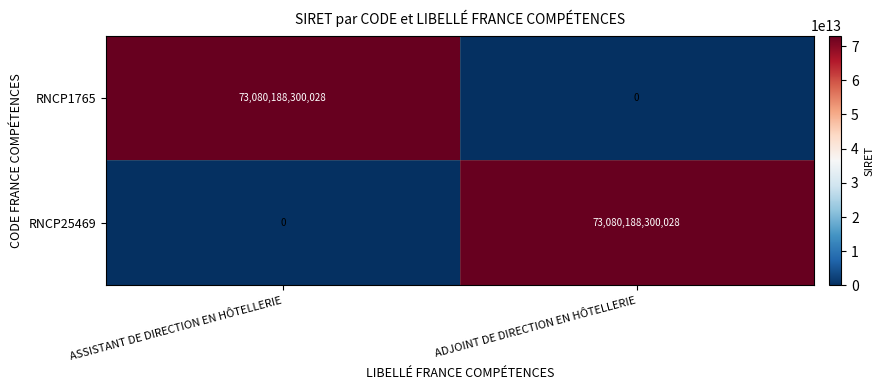

At ASSISTANT DE DIRECTION EN HÔTELLERIE, list the series in order from largest to smallest.

RNCP1765, RNCP25469